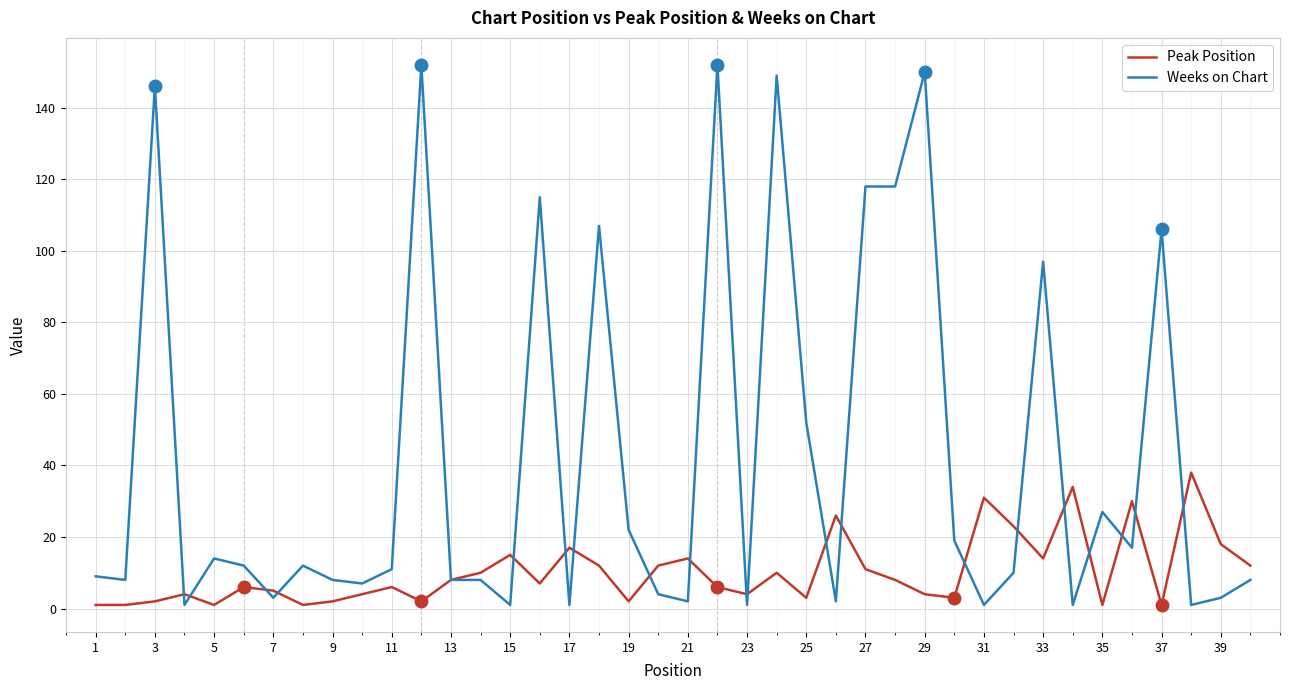

What is the sum of all Weeks on Chart values?

1683